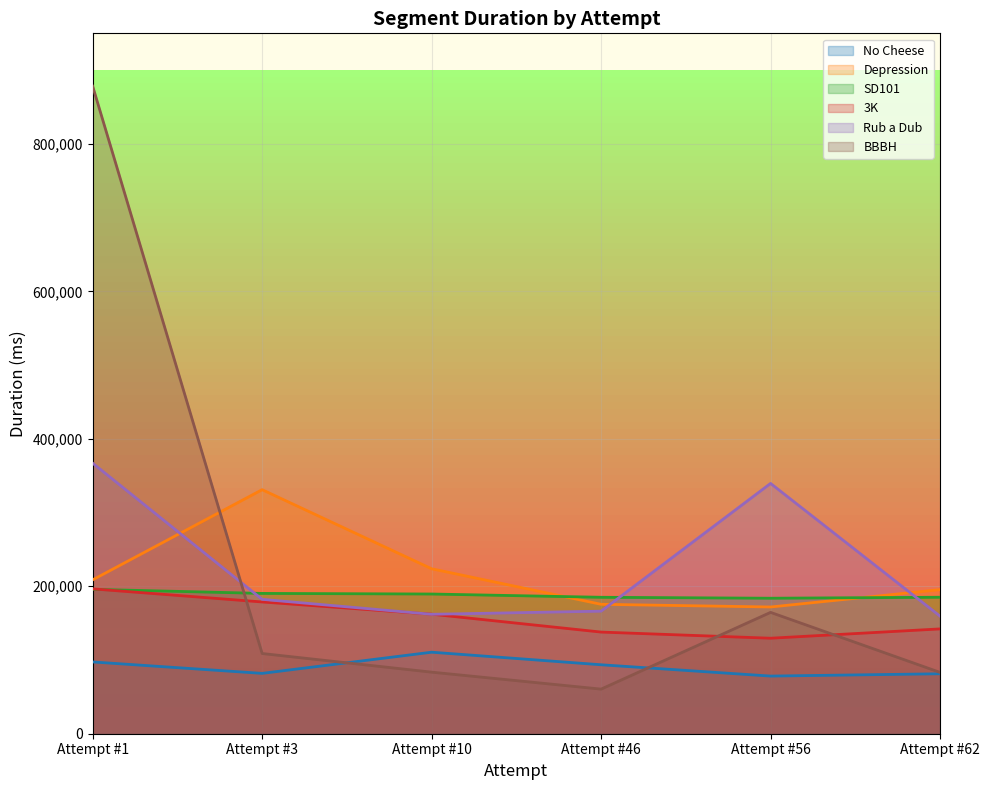

What is the total value across all series at Attempt #1?

1943714